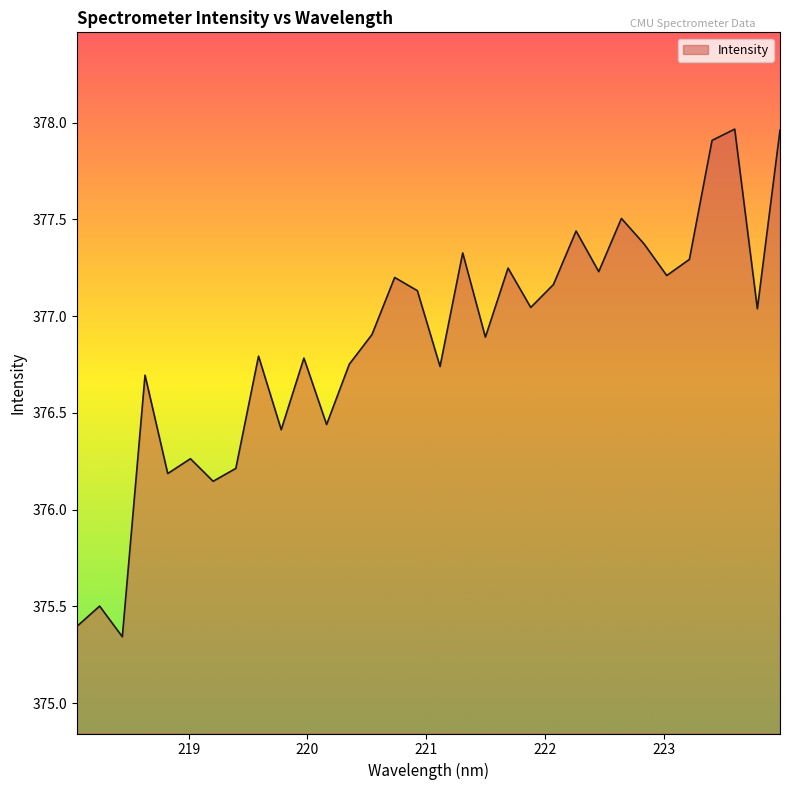

What is the difference between the maximum and minimum values?

2.6